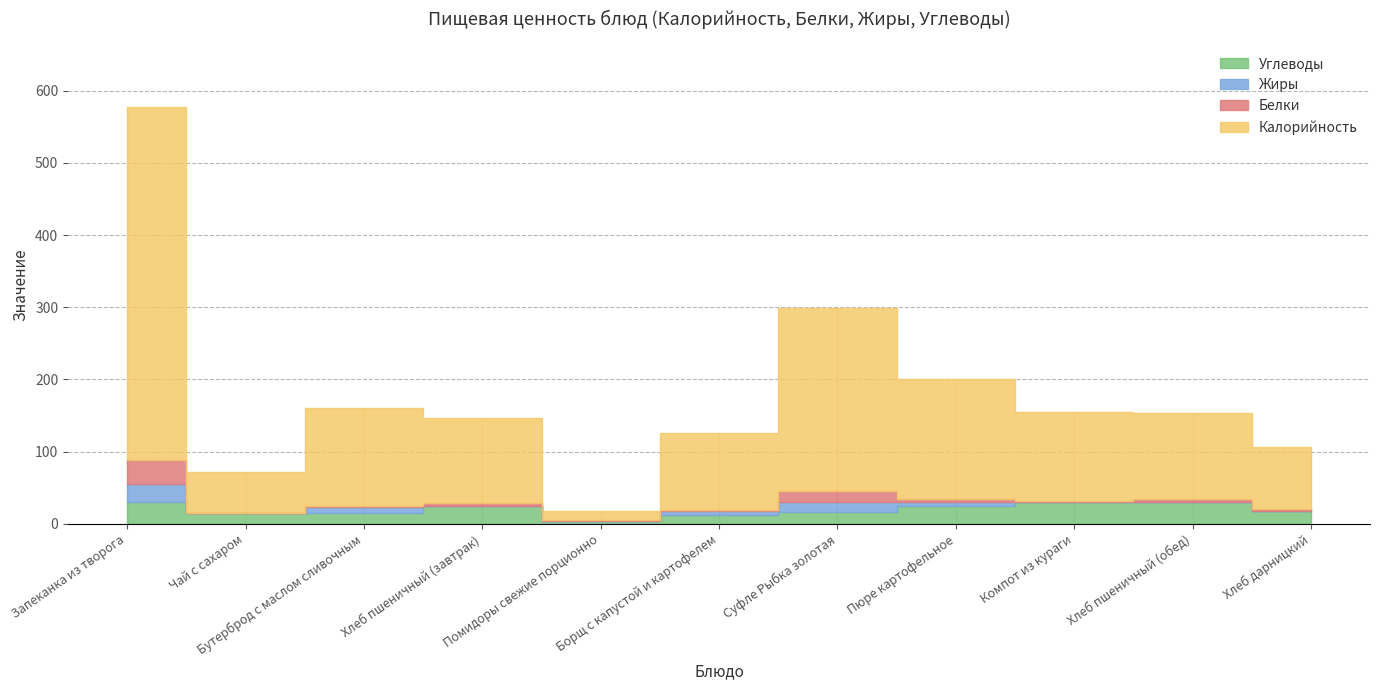

At how many categories does at least one series exceed 319?

1